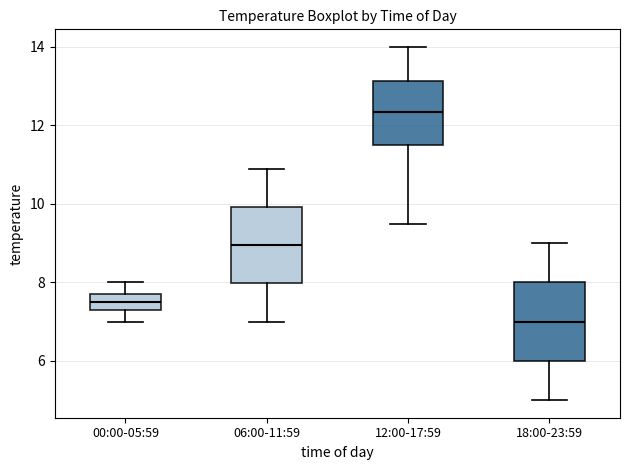

Which box's median line is the lowest?

18:00-23:59